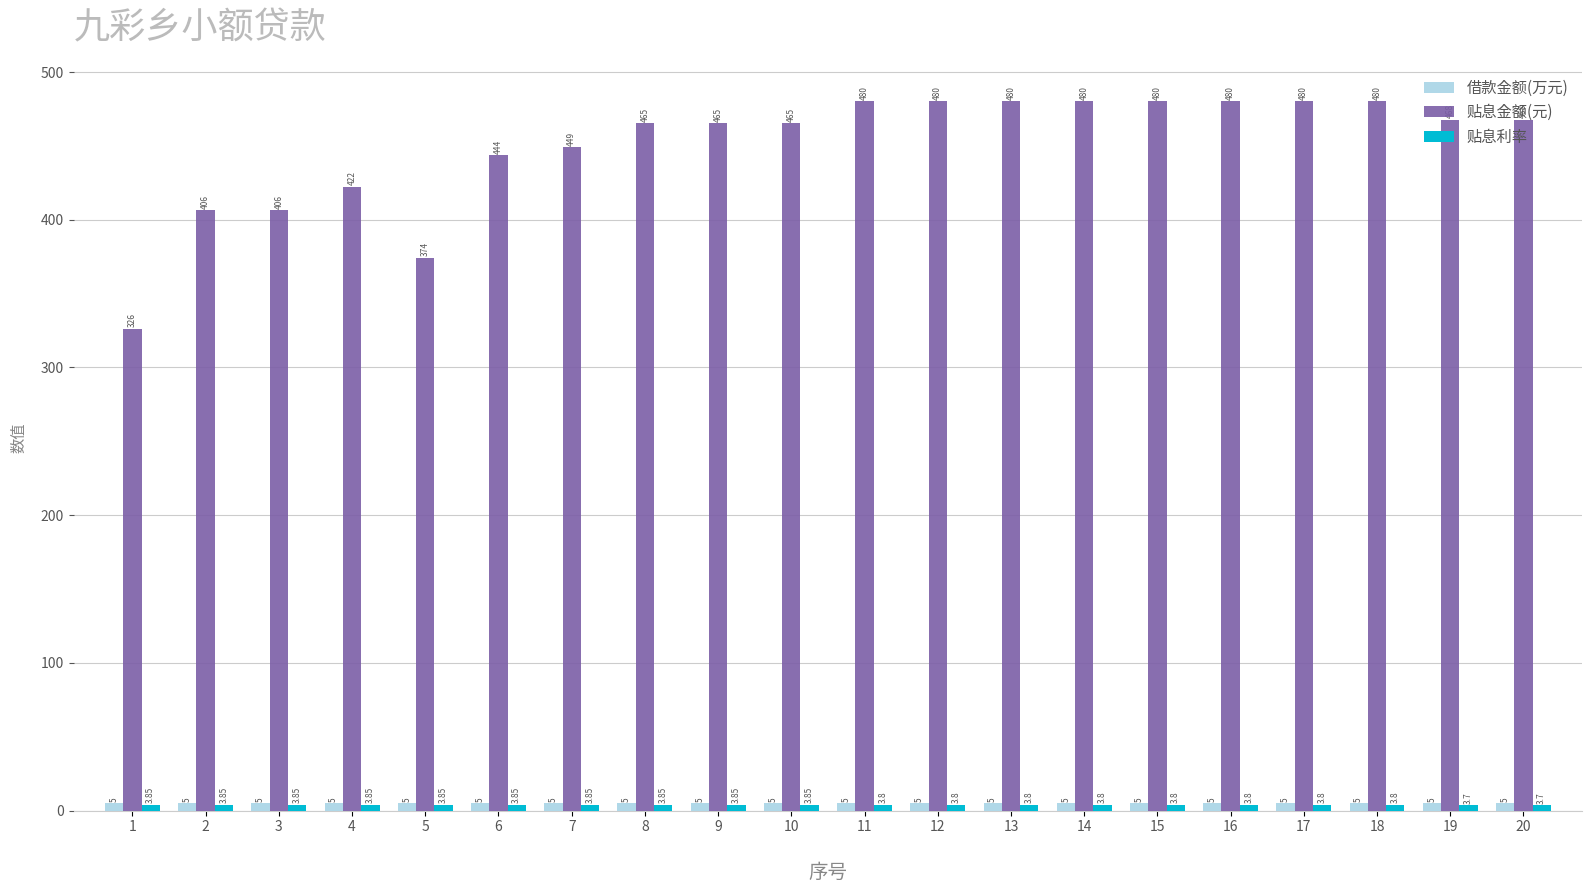

Are the bars grouped side by side (vs. stacked)?

Yes